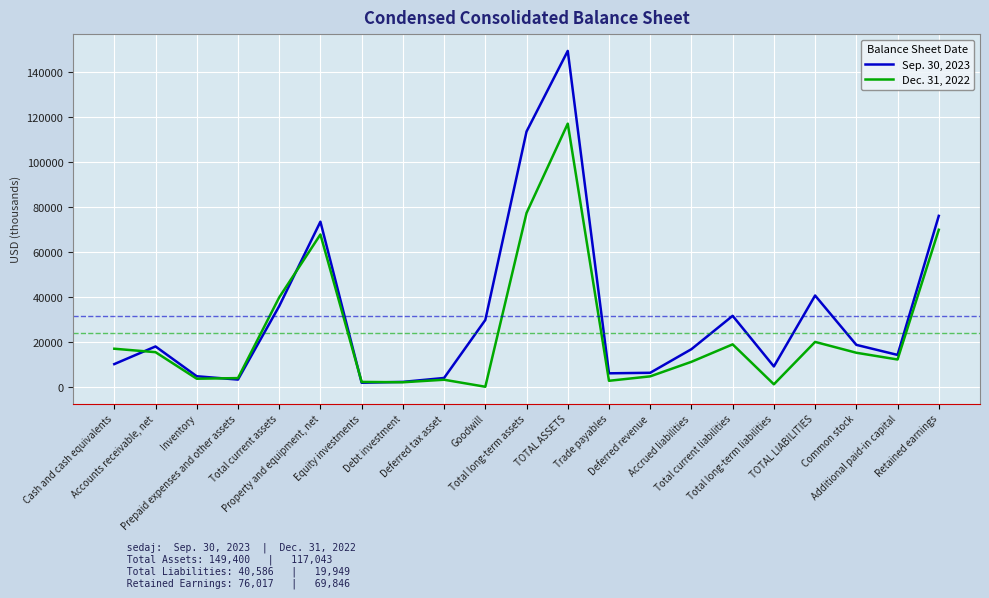

True or false: Dec. 31, 2022 and Sep. 30, 2023 intersect in this chart.

True